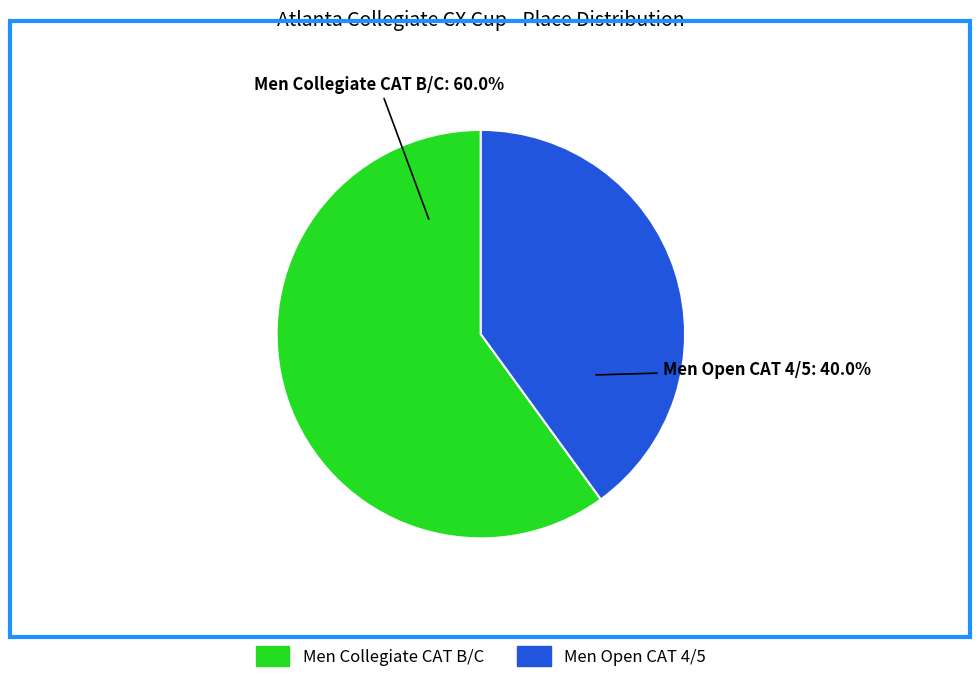

To the nearest percent, what is the difference between the Men Open CAT 4/5 and Men Collegiate CAT B/C slice percentages?

20%